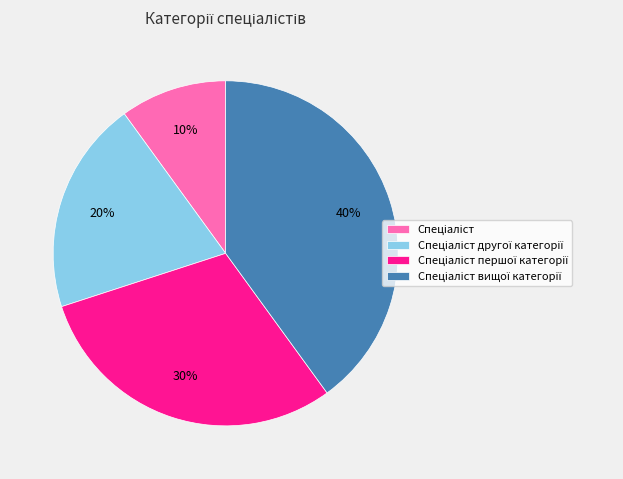

Is there a majority slice in this chart?

No